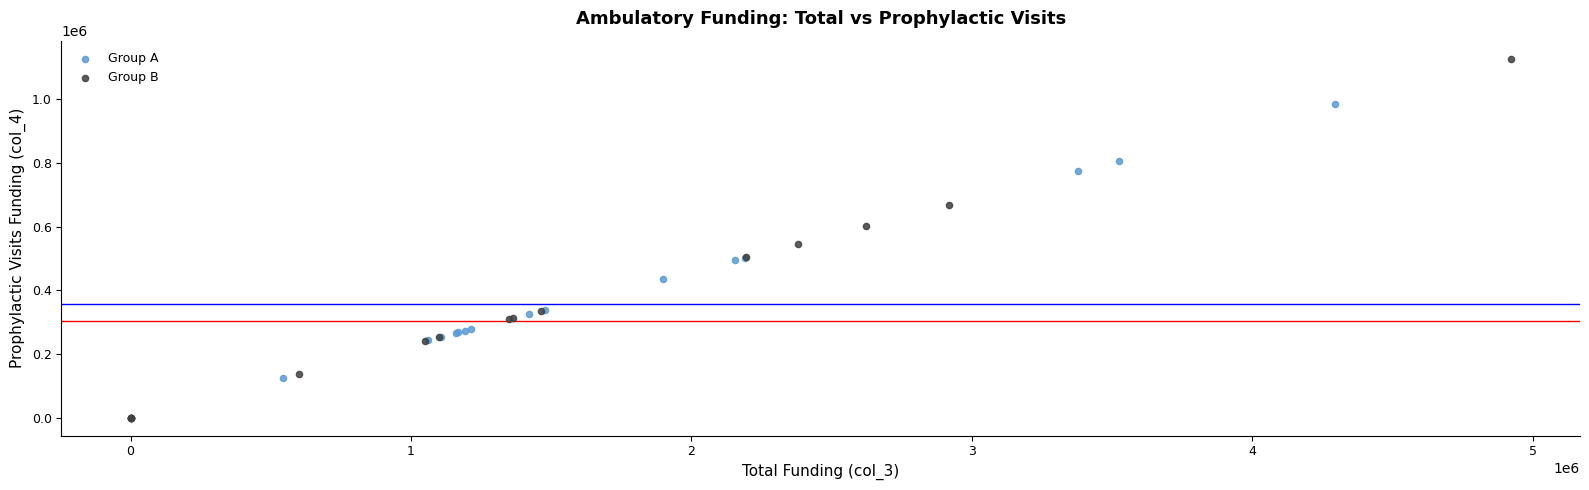

Which series contains the highest Y value?

Group B